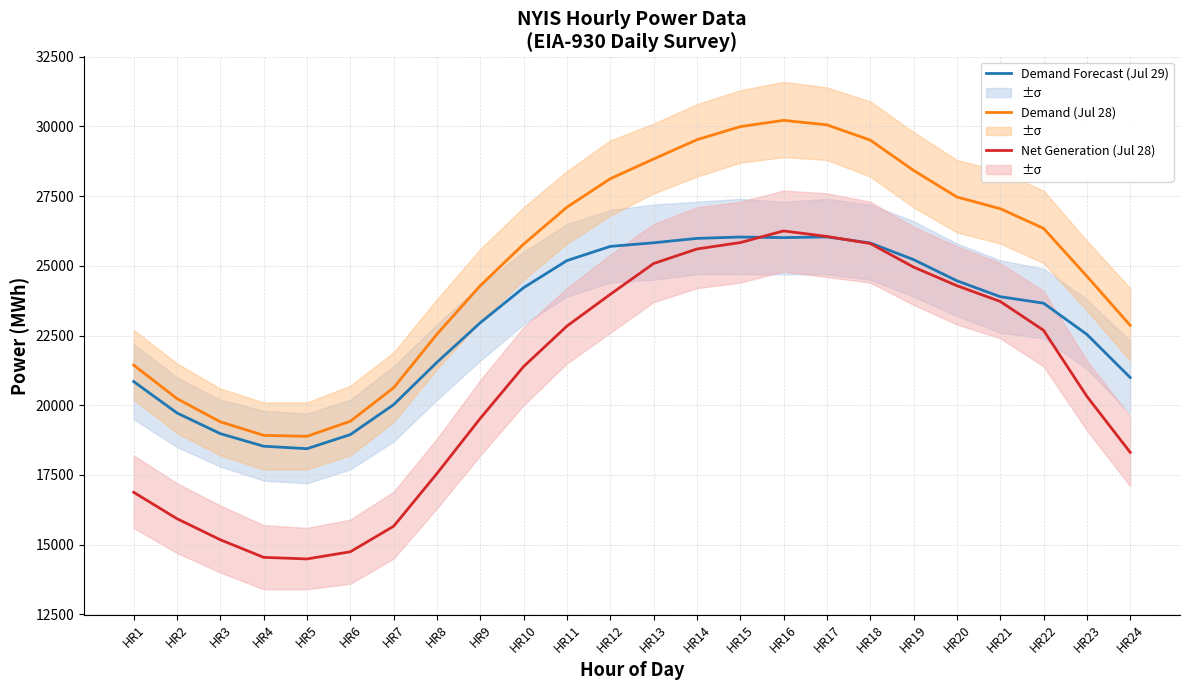

Which label corresponds to the smallest value in the chart?

HR5